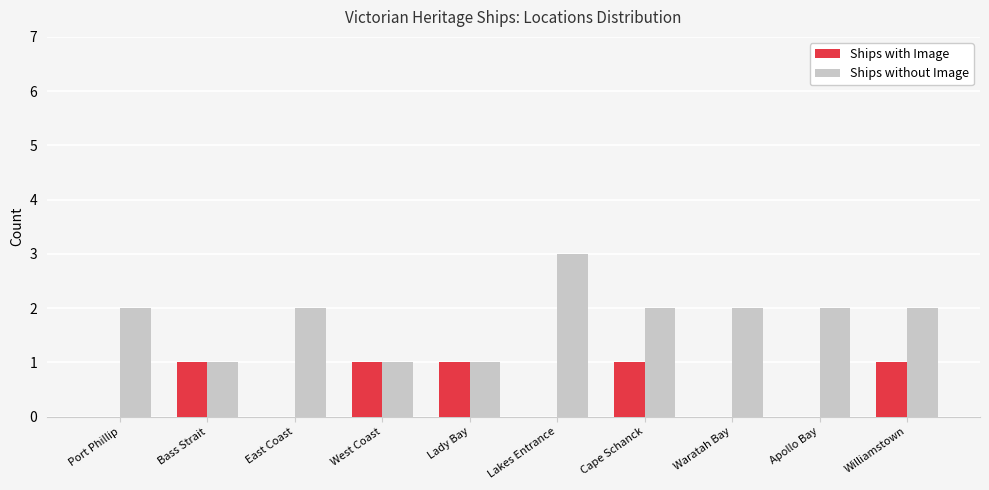

What is the greatest value displayed?

3